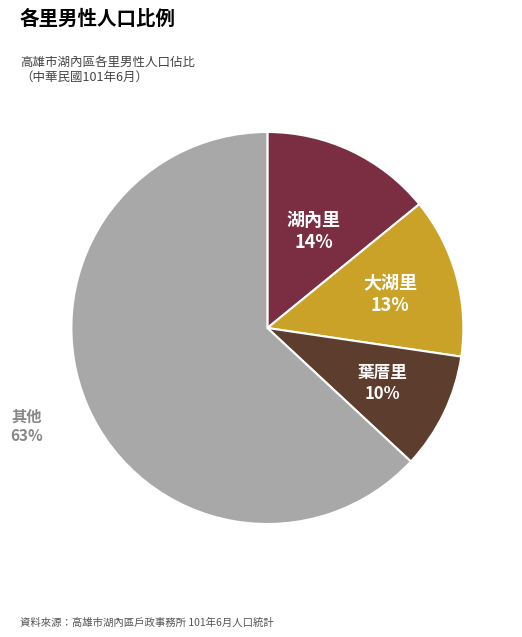

Count the number of slices in the pie.

4